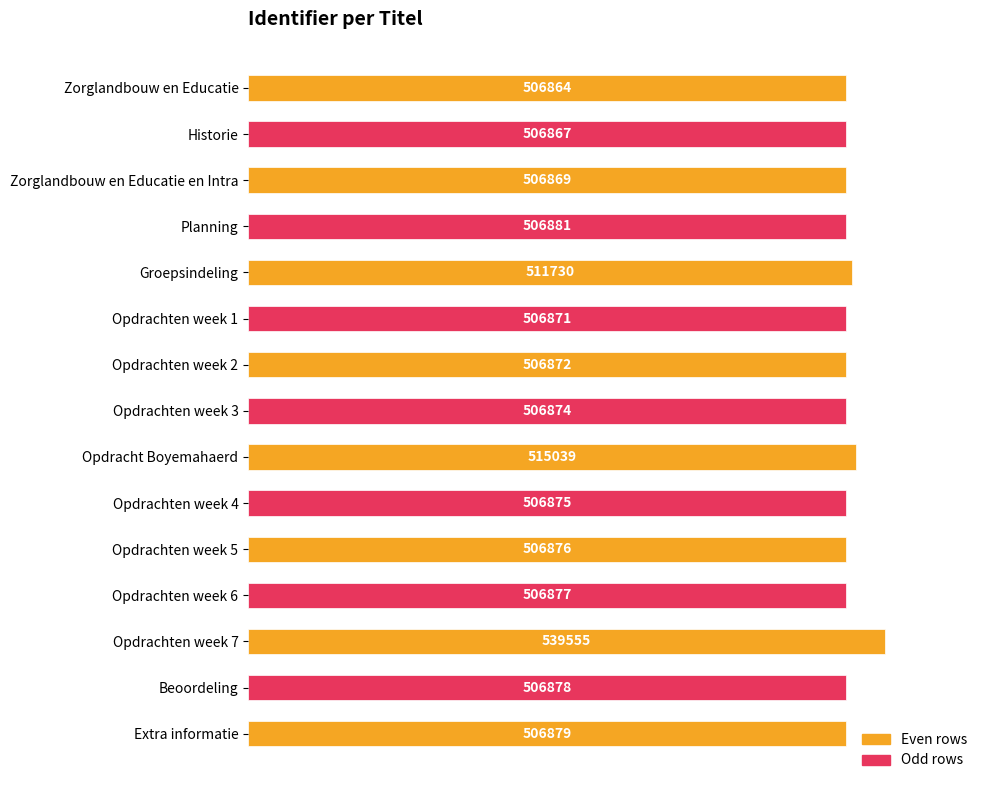

What is the average value?

509920